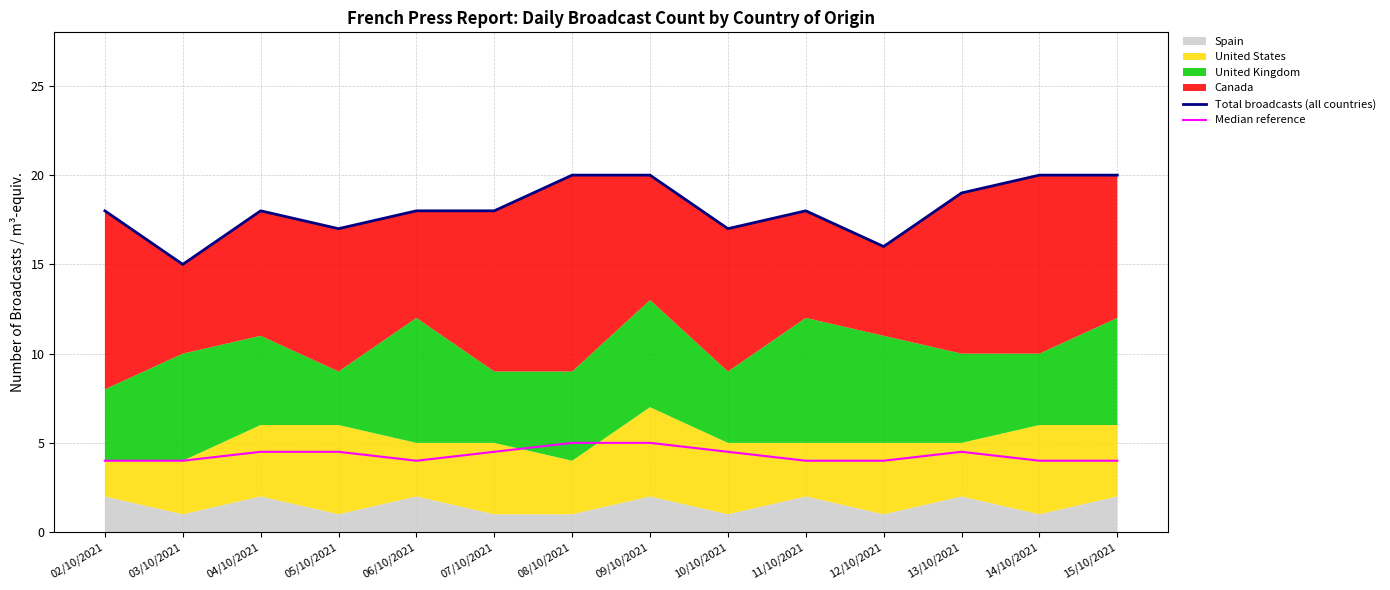

Is it true that Total broadcasts (all countries) equals 25.3 at 06/10/2021?

False